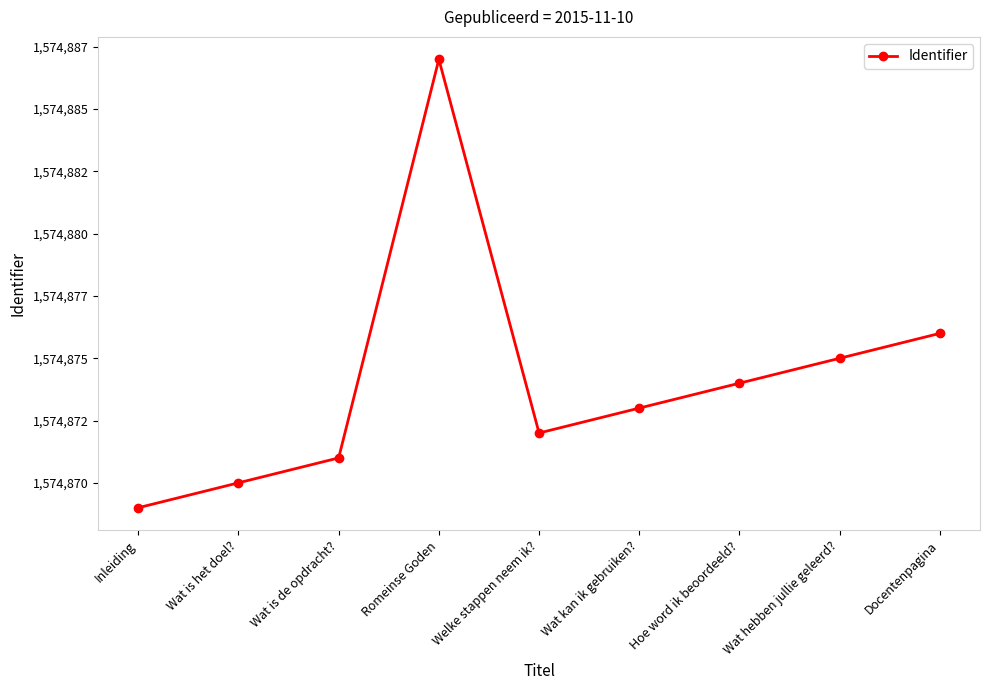

What is the label of the 8th point from the right?

Wat is het doel?